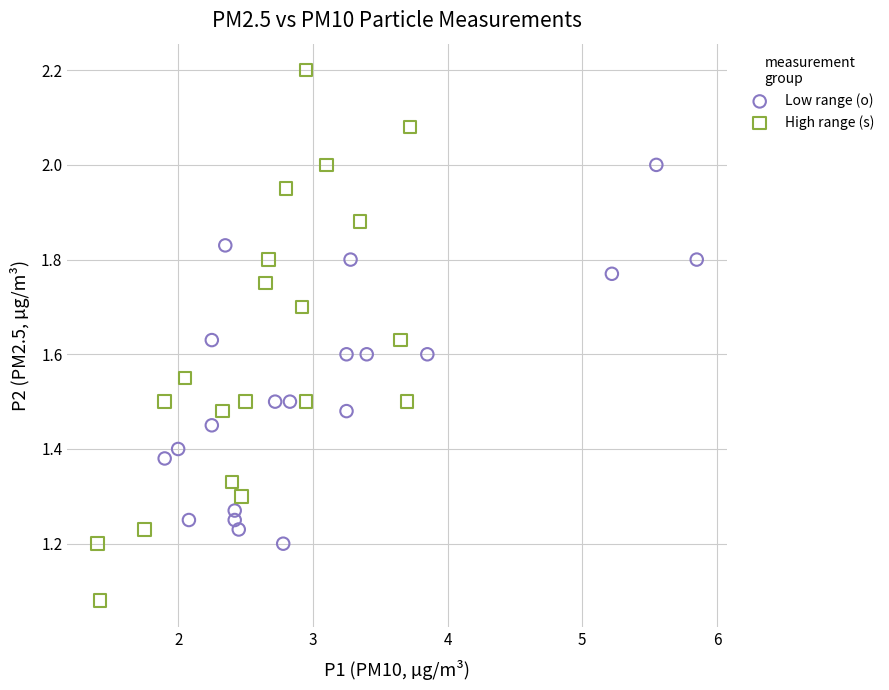

Which series reaches the minimum Y coordinate?

High range (s)